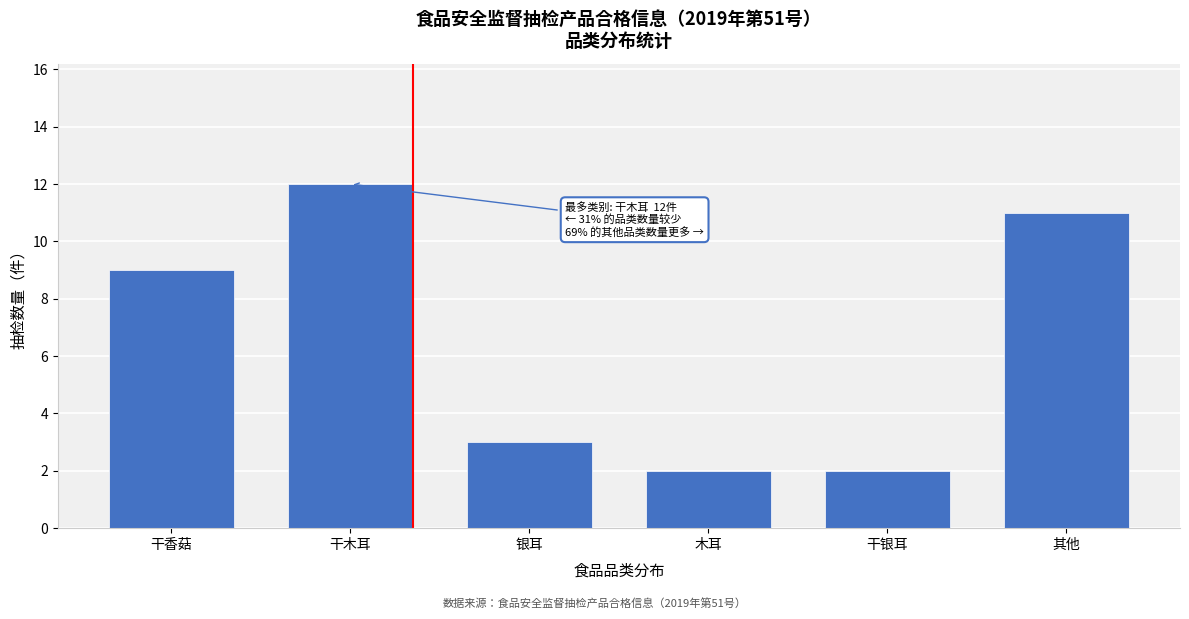

Reading left to right, transcribe all the data shown in this chart.

干香菇=9	干木耳=12	银耳=3	木耳=2	干银耳=2	其他=11